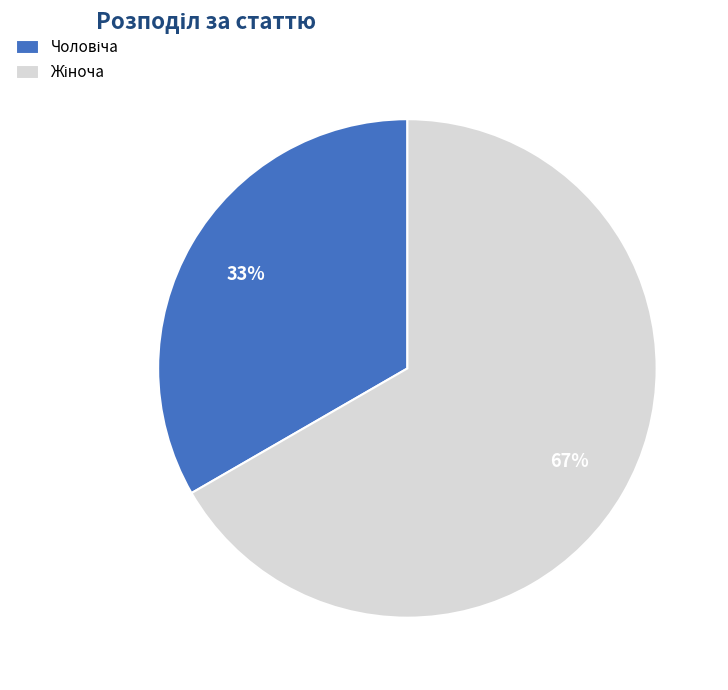

How many slices are in this pie chart?

2